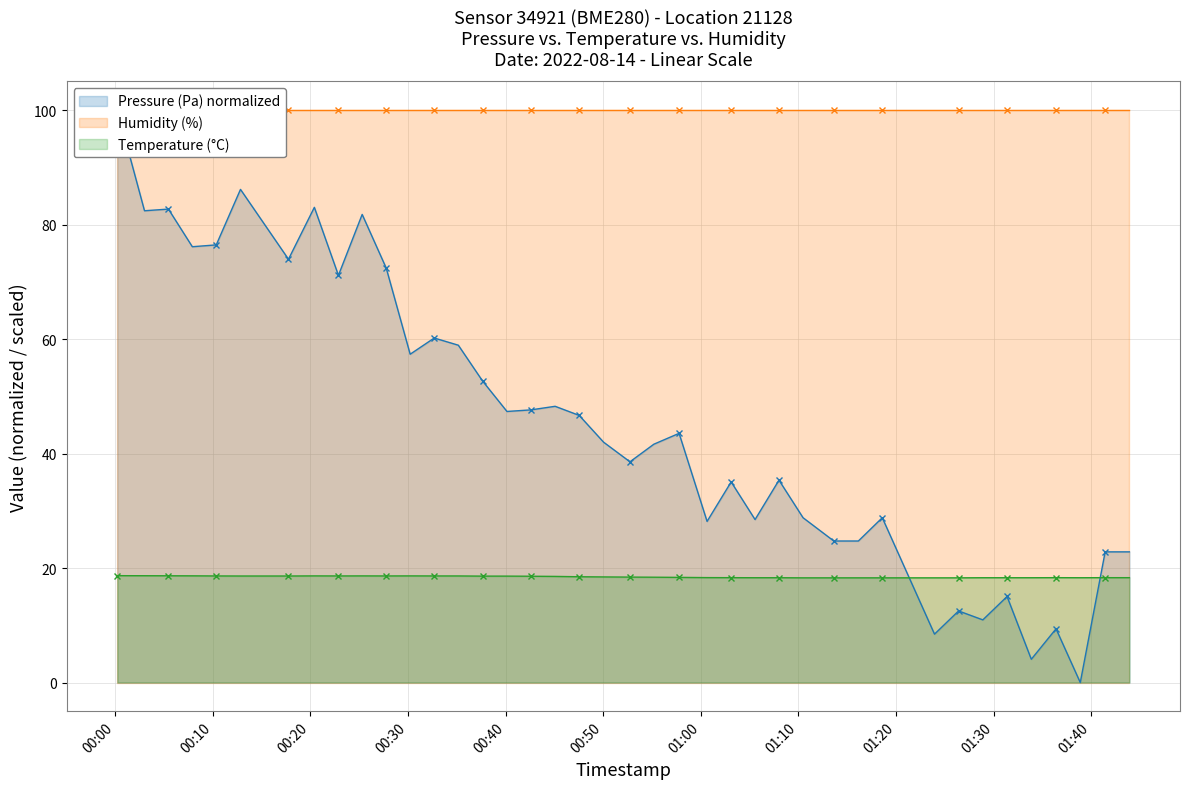

What is the sum of all Temperature (°C) values?

738.5